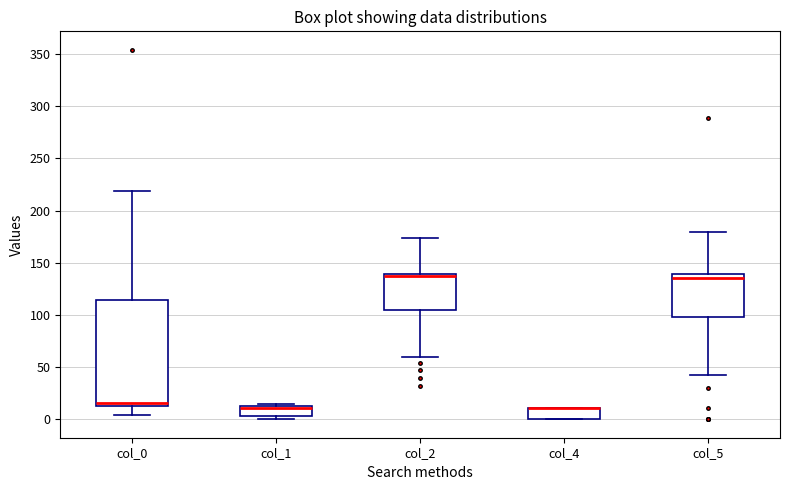

Where is the lower edge of the box for col_1 on the y-axis? The values are not printed on the chart, so give them approximately, as read against the axis.

5